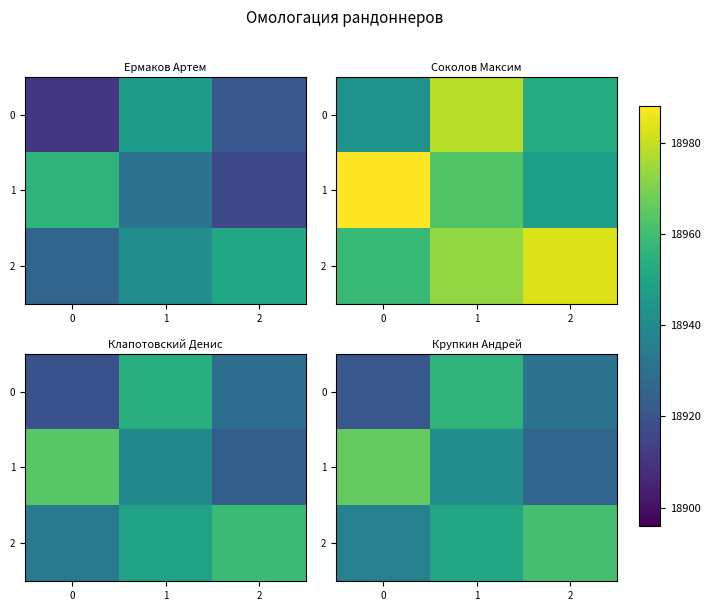

At which category is the sum across all series the highest?

1